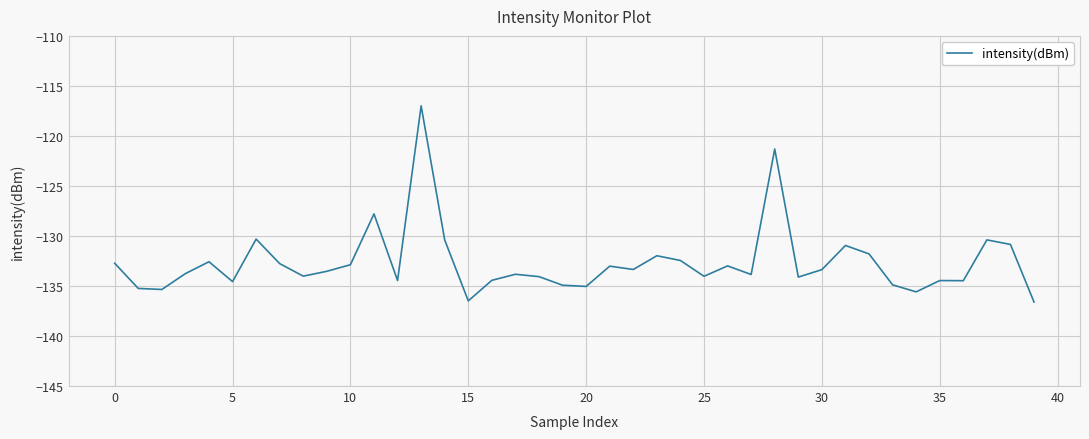

How many series are shown in this chart?

1